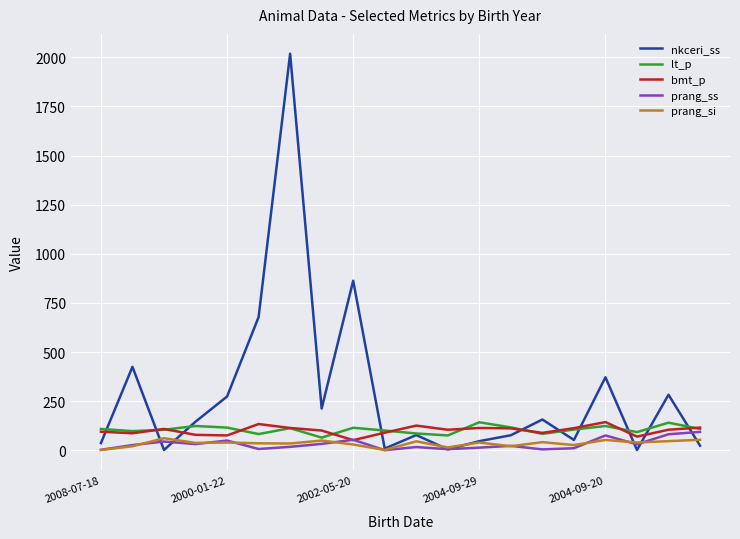

What is the greatest value displayed?

2018